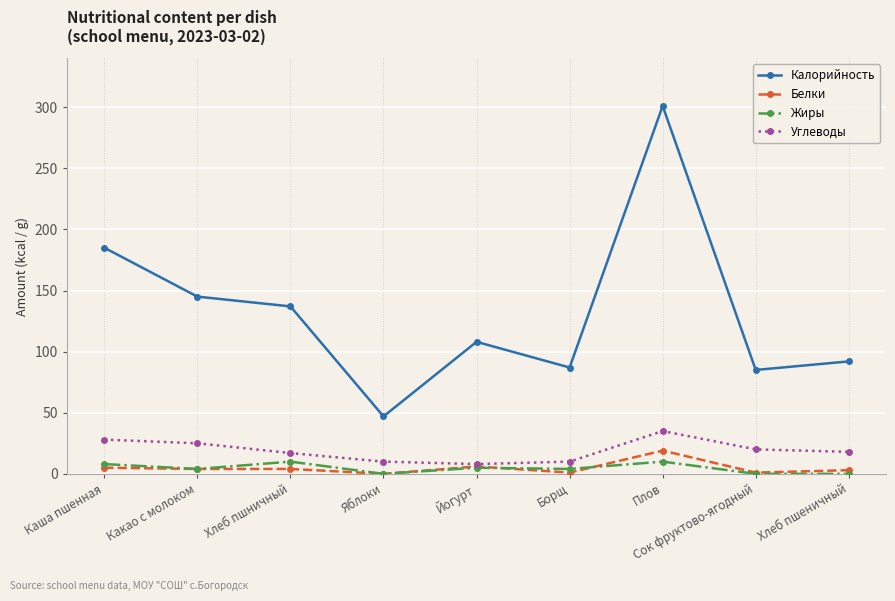

What is the label of the 3rd point from the left?

Хлеб пшничный